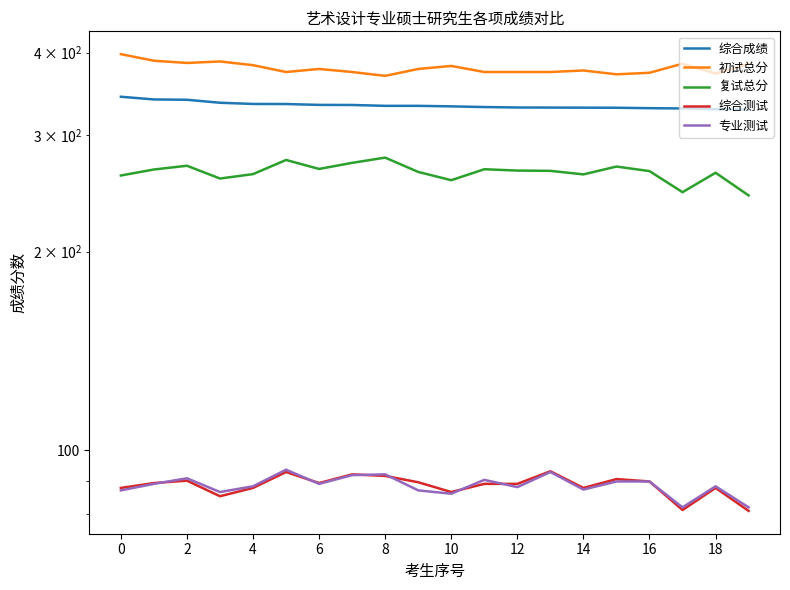

True or false: 复试总分 and 综合测试 cross at least once.

False